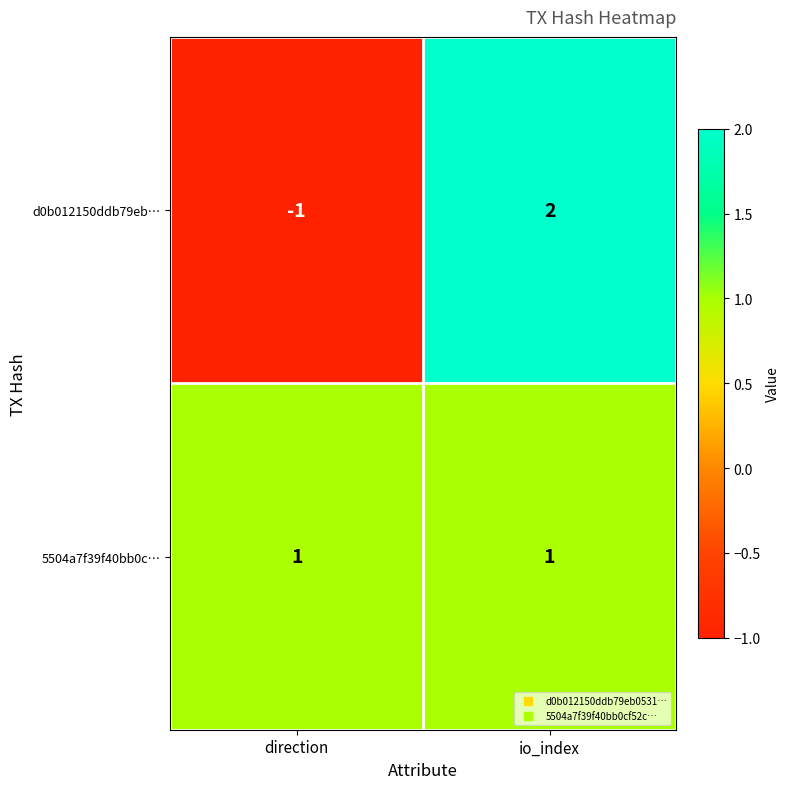

Reading left to right, extract all data points from this chart.

d0b012150ddb79eb…: -1	2
5504a7f39f40bb0c…: 1	1